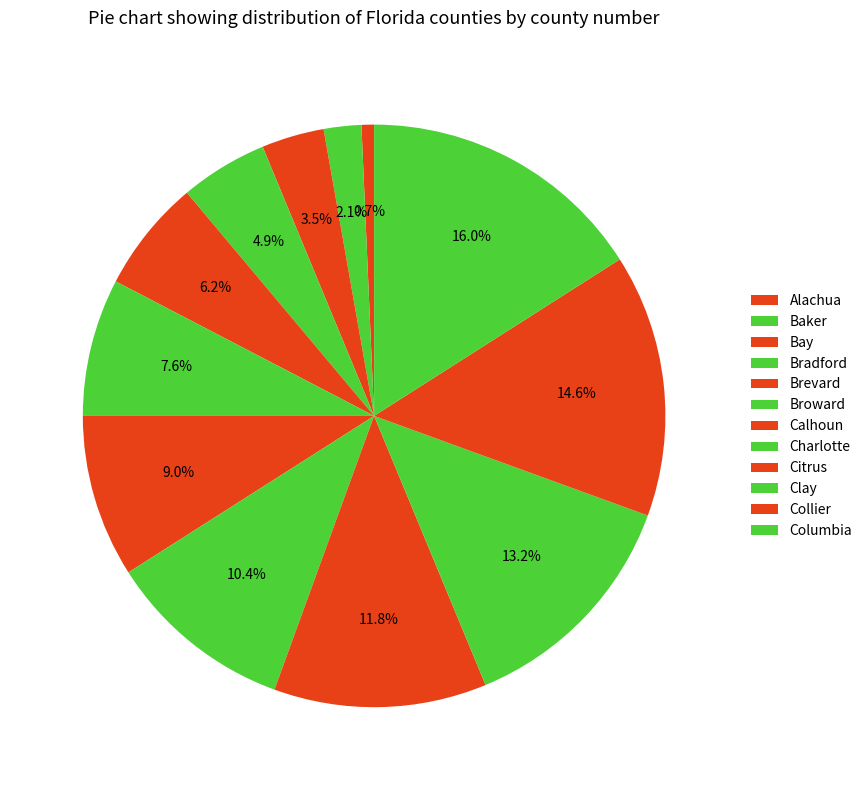

How many segments does this pie chart have?

12